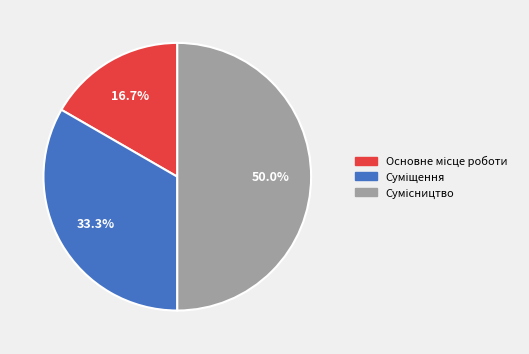

Which has a higher value, Суміщення or Сумісництво?

Сумісництво